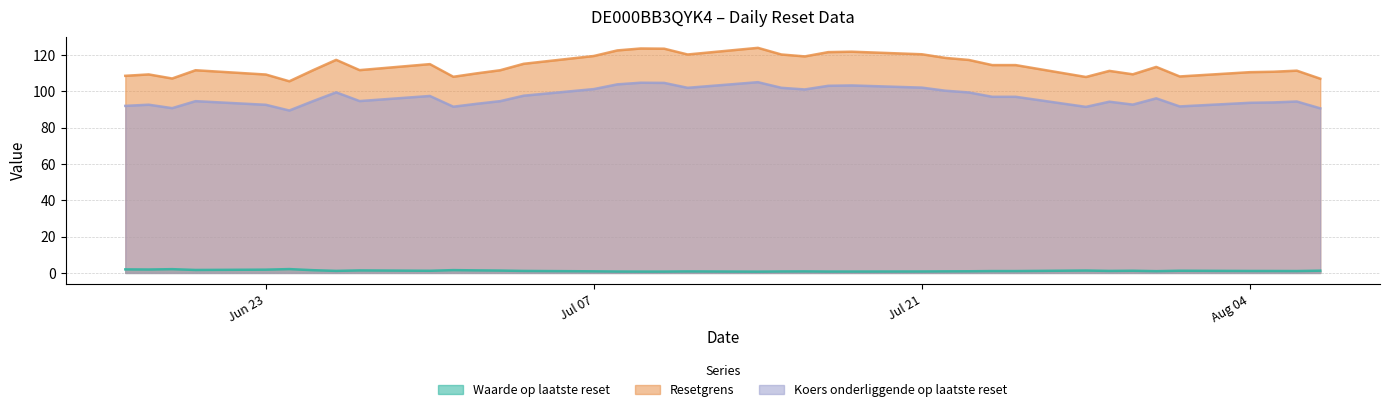

What is the lowest value of the Waarde op laatste reset series?

0.7